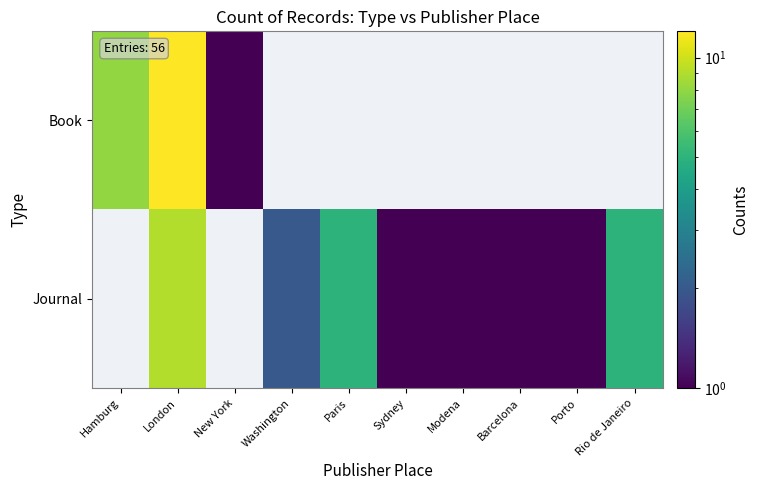

What is the difference between the maximum and minimum values in the Book series?

11.0